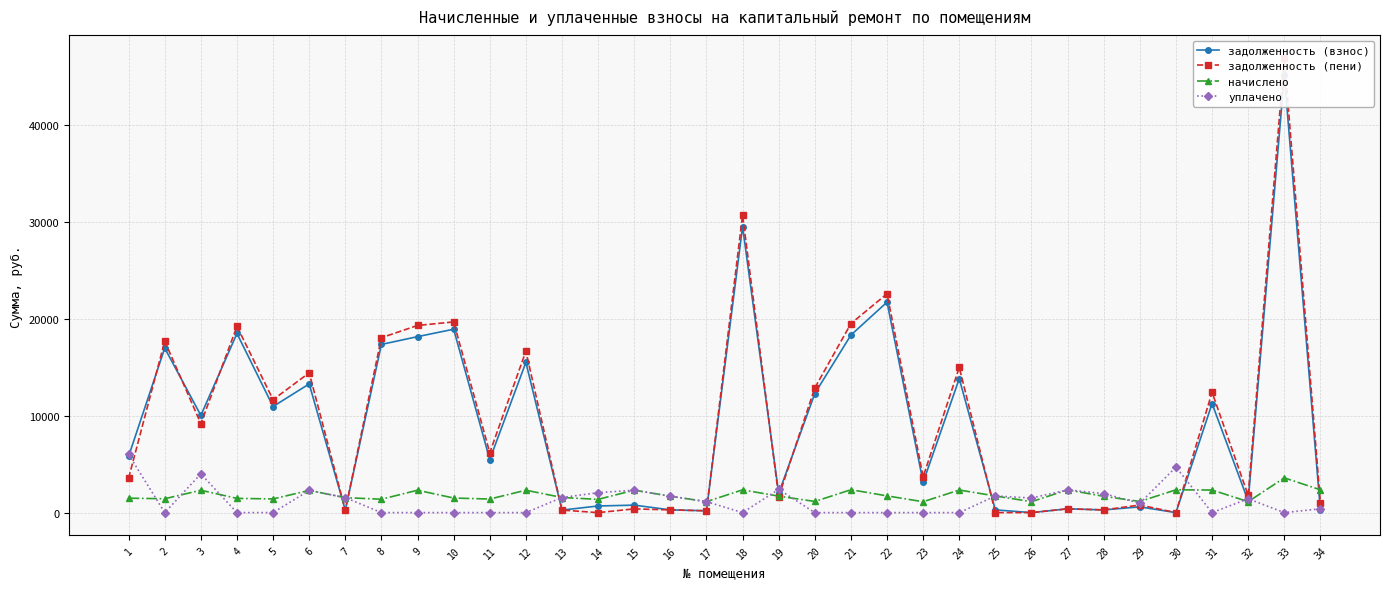

At which category does задолженность (взнос) reach its first local peak?

2